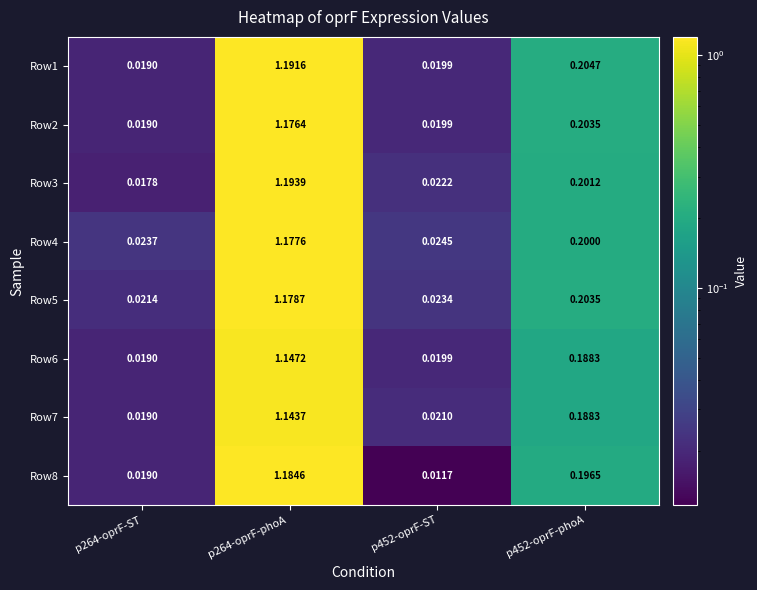

Is the value of Row4 at p452-oprF-phoA greater than the value of Row2 at p452-oprF-ST?

Yes